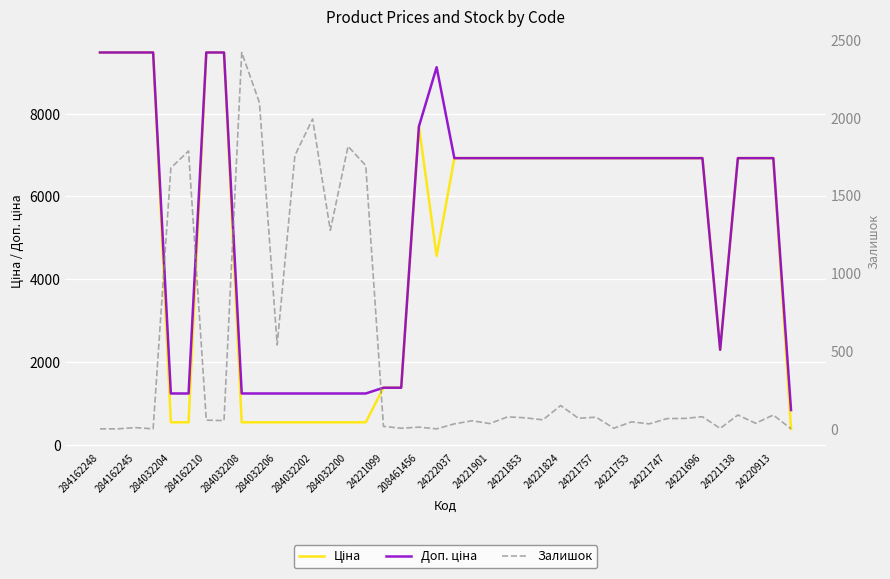

What is the difference between the Доп. ціна values at 20 and 284162210?

2554.4